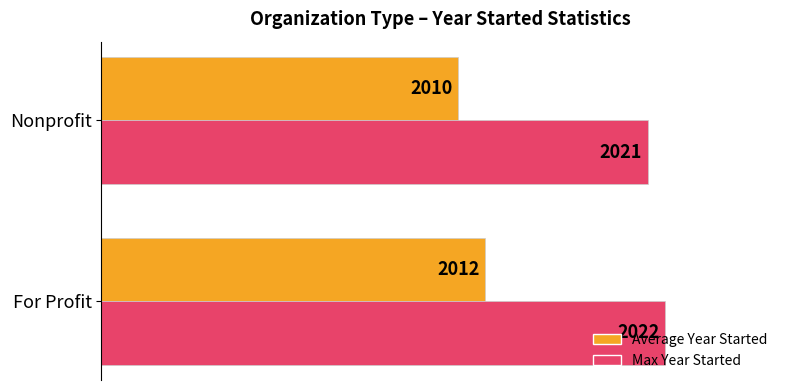

What are all the series names shown in the legend?

Average Year Started, Max Year Started